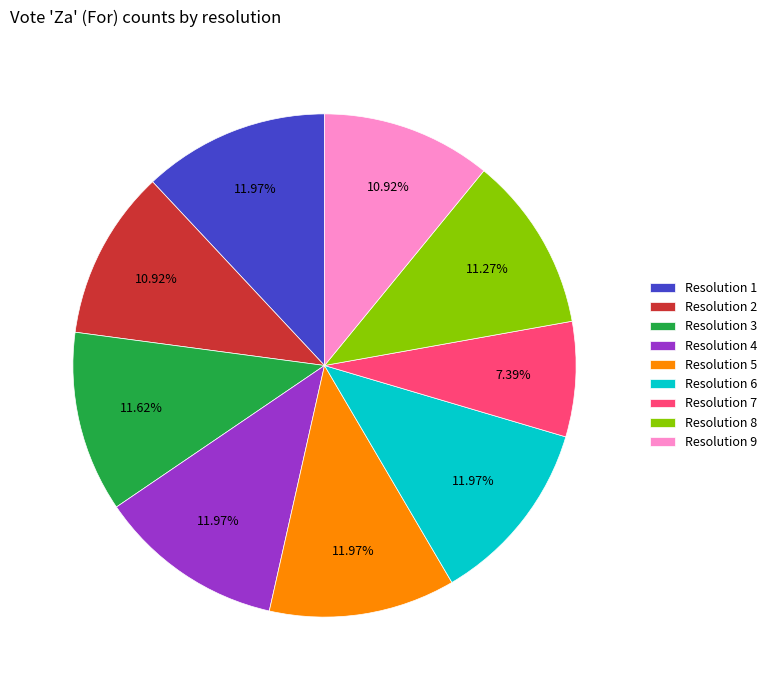

Combined, do Resolution 6 and Resolution 7 account for over 50%?

No